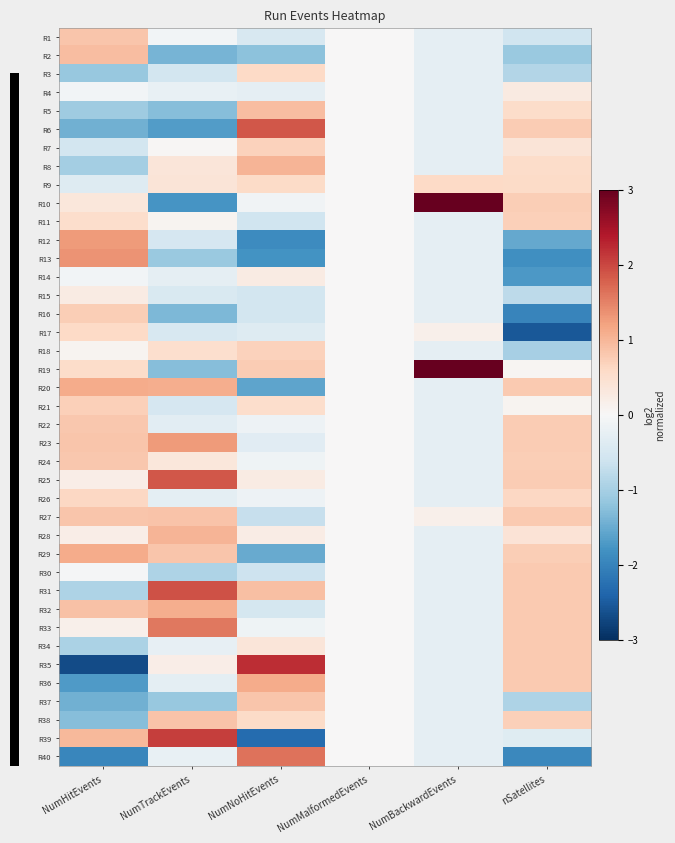

What is the smallest value displayed?

-2.7